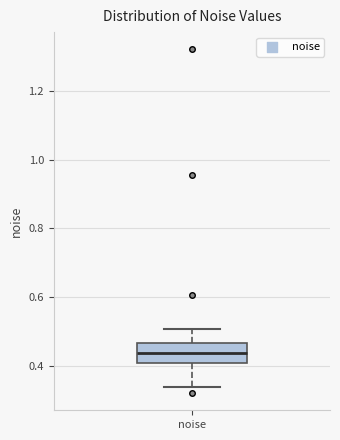

Where does the upper whisker of the box for noise end on the y-axis? The values are not printed on the chart, so give them approximately, as read against the axis.

0.50